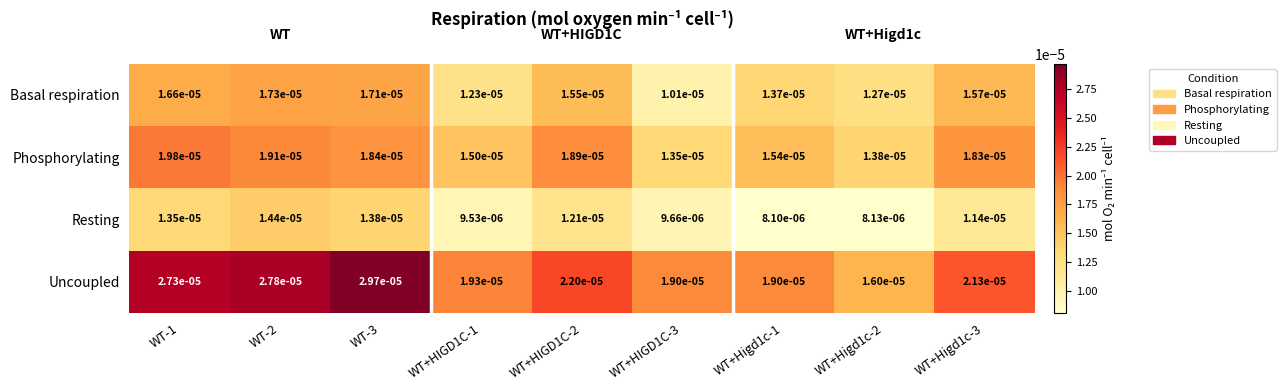

Which series has the largest total across all categories?

Uncoupled